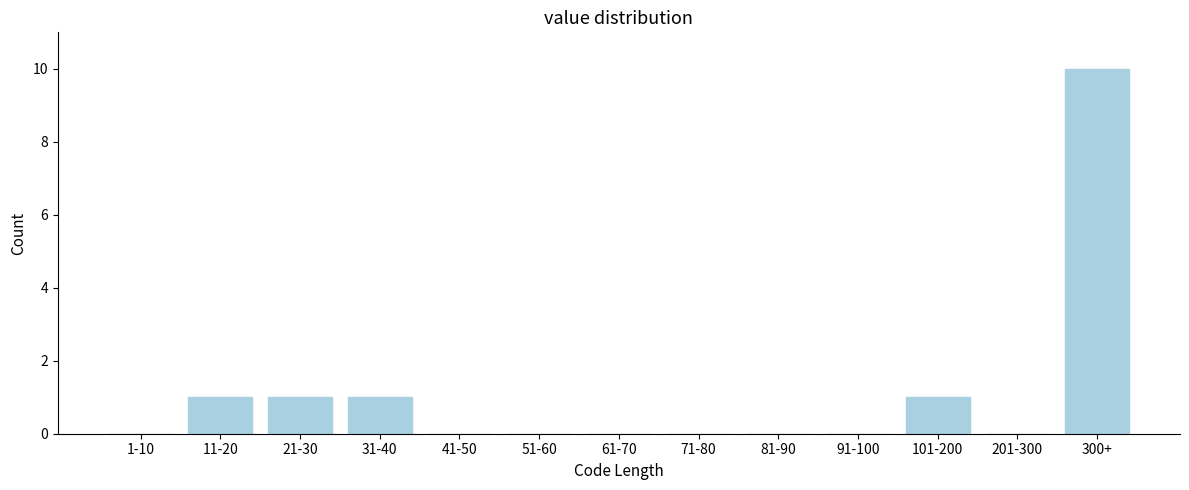

Reading left to right, list all the values displayed in this chart.

1-10=0	11-20=1	21-30=1	31-40=1	41-50=0	51-60=0	61-70=0	71-80=0	81-90=0	91-100=0	101-200=1	201-300=0	300+=10